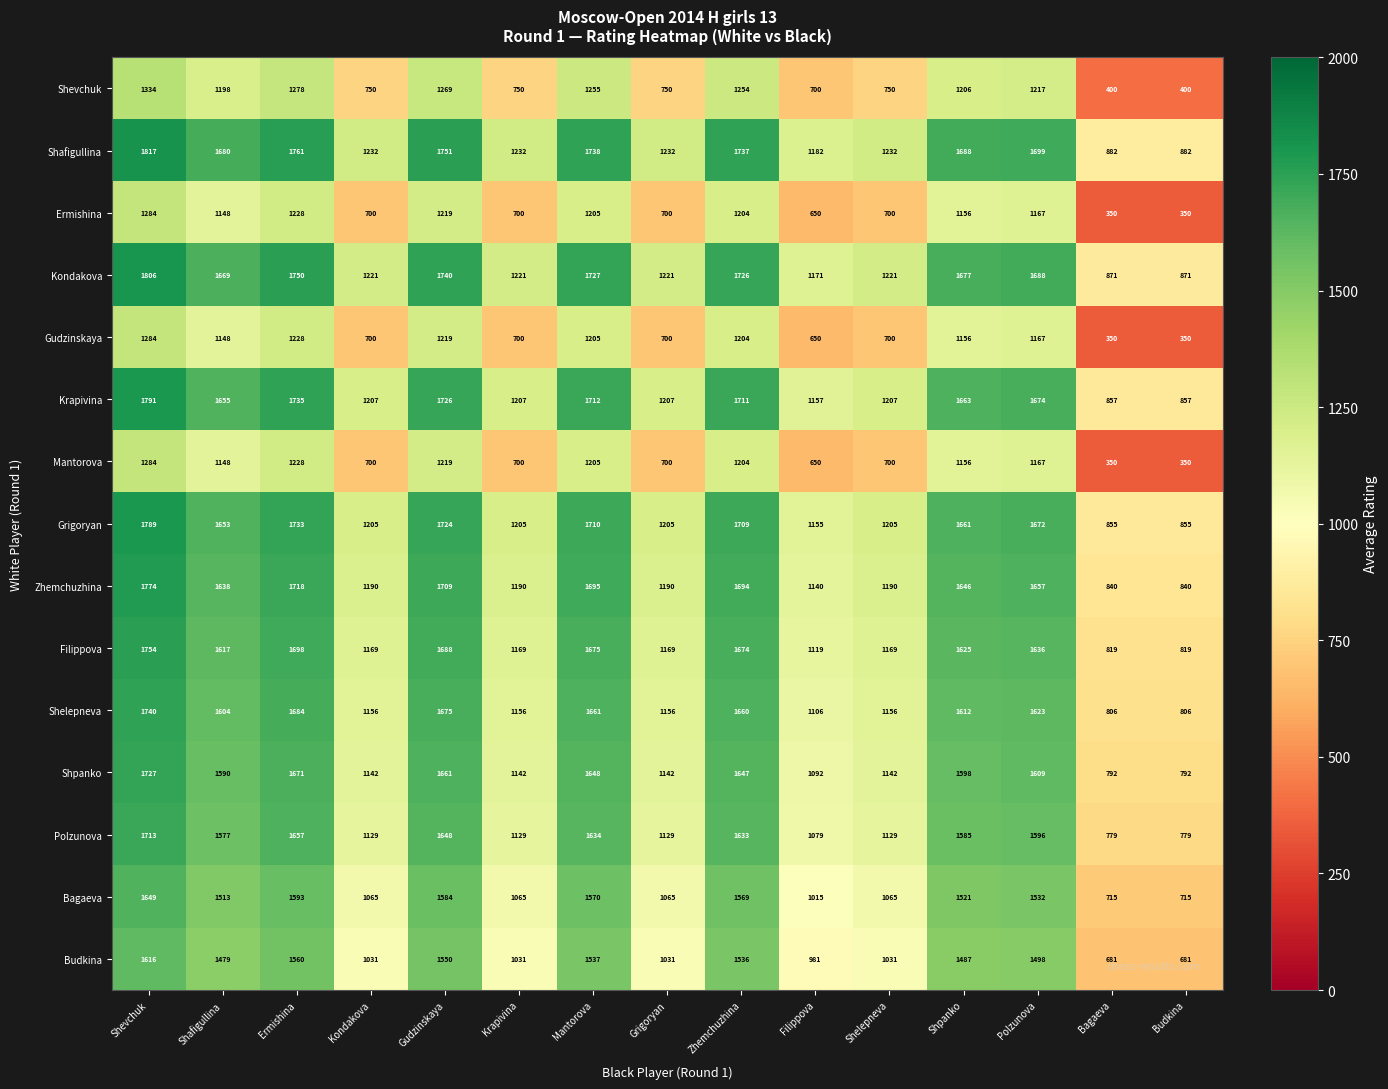

Read the Grigoryan value at Krapivina, to the nearest 100.

1200